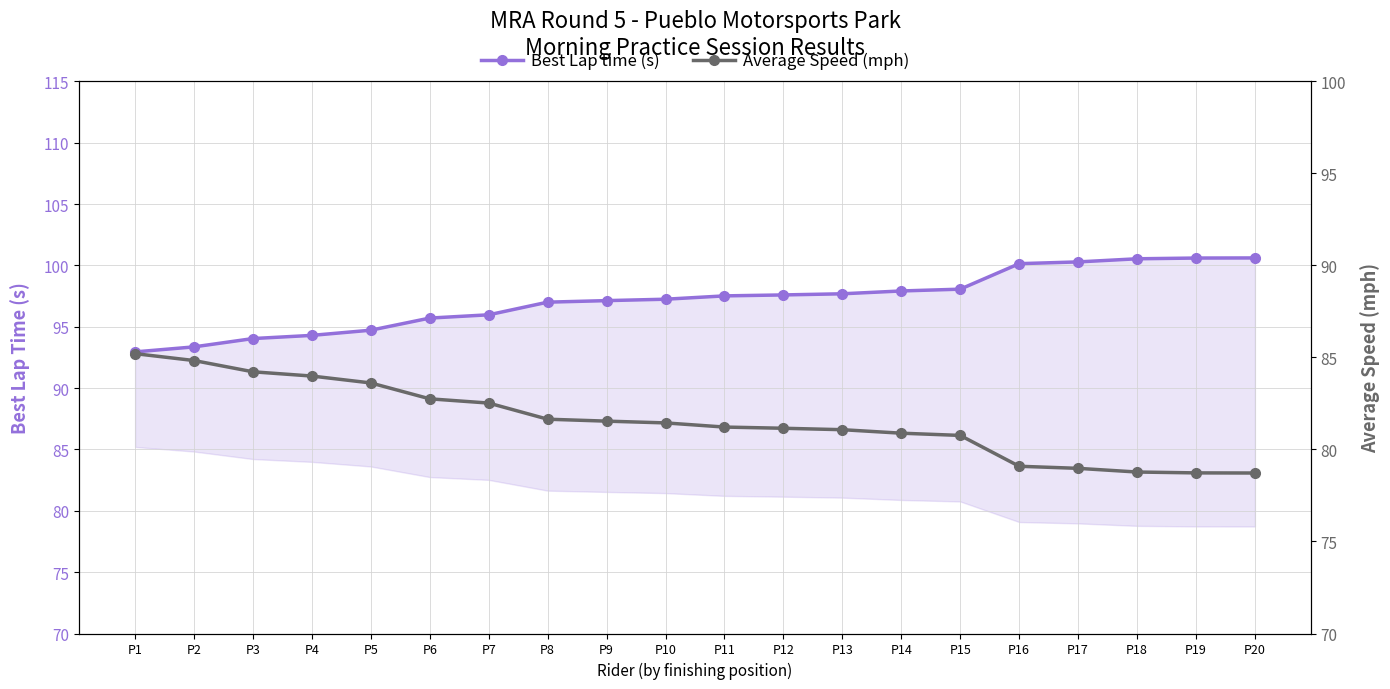

What is the value of the Best Lap time (s) point at the 6th from the left?

95.7